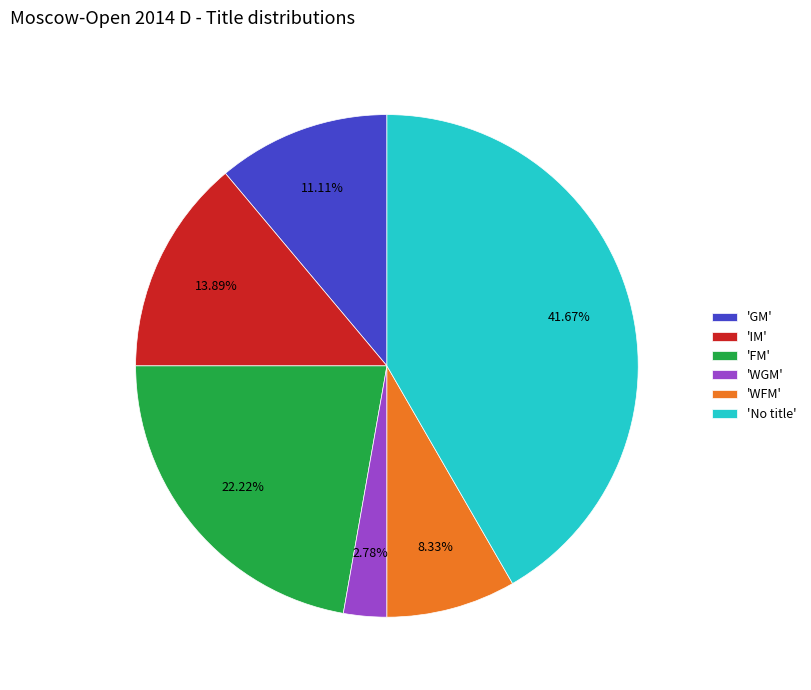

What is the largest slice in the pie chart?

'No title'